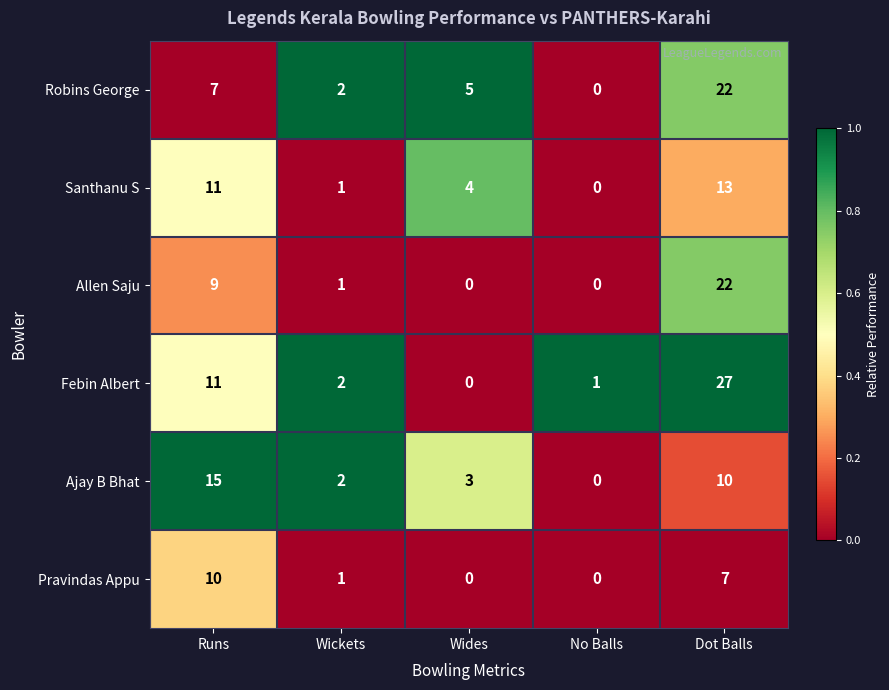

What is the difference between the maximum and second lowest values in the Santhanu S series?

12